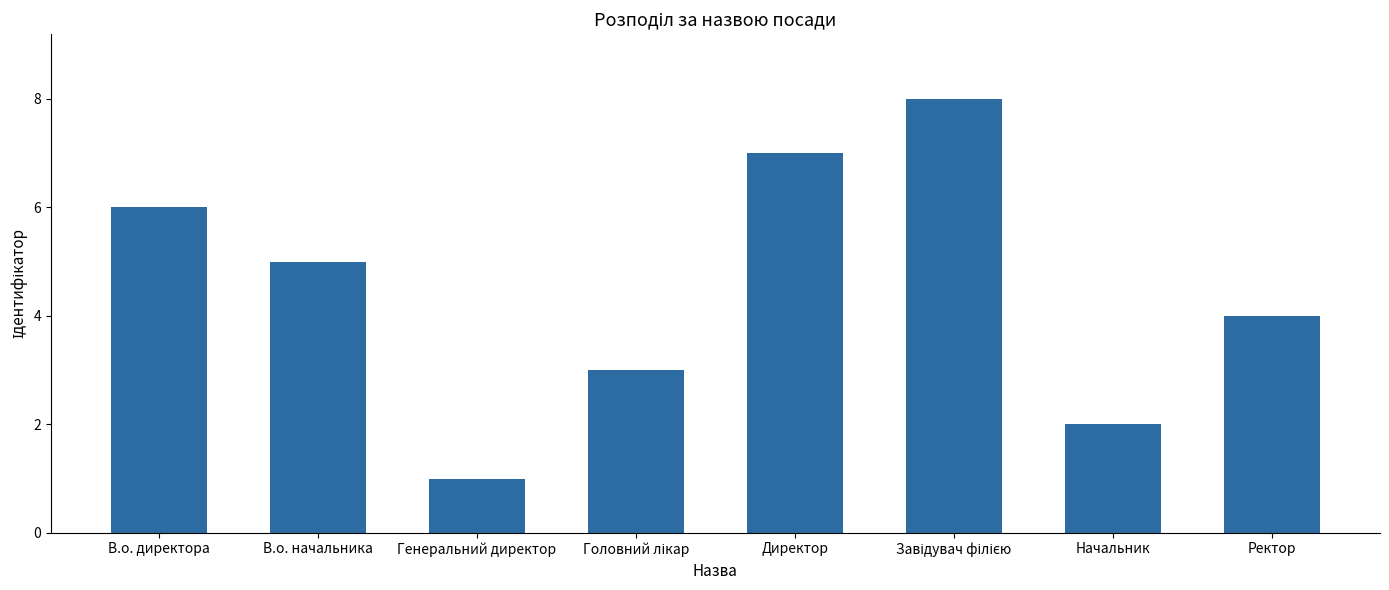

Reading right to left, list all the values displayed in this chart.

4	2	8	7	3	1	5	6